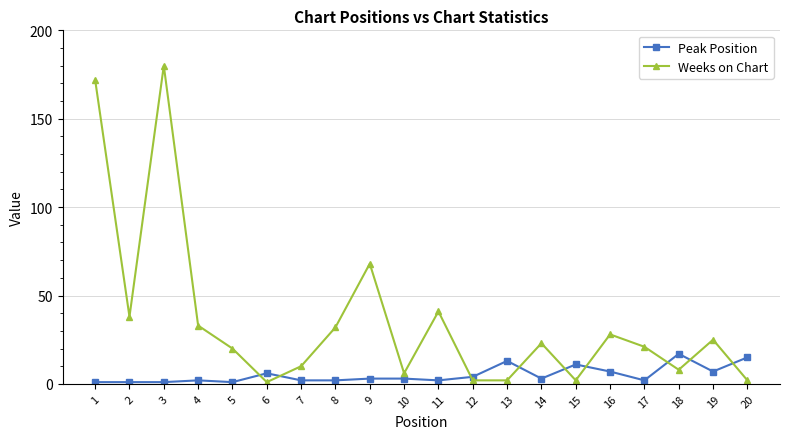

The value of Weeks on Chart at 2 is 16. True or false?

False